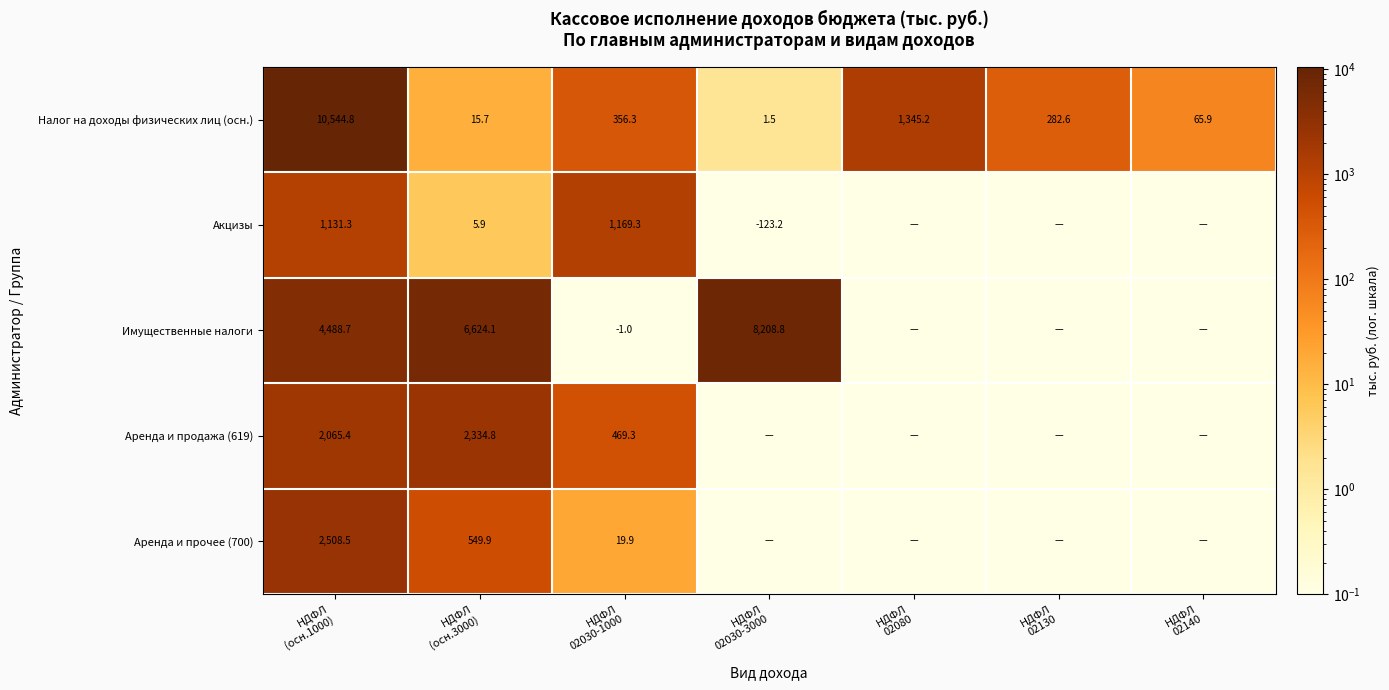

What is the difference between the maximum and minimum values in the Аренда и продажа (619) series?

2334.8